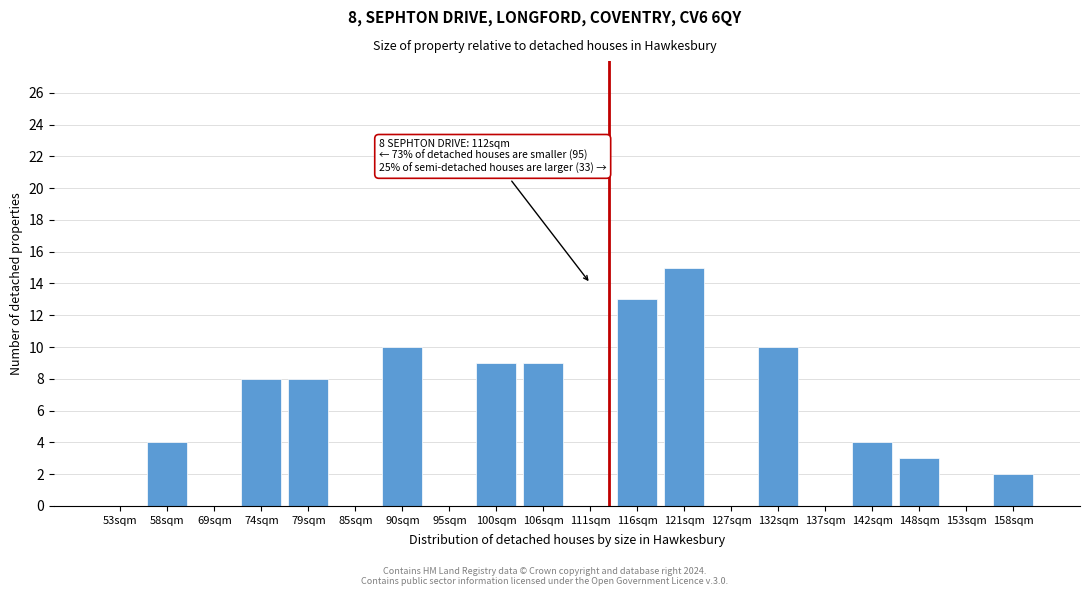

Reading left to right, list all the values displayed in this chart.

53sqm=0	58sqm=4	69sqm=0	74sqm=8	79sqm=8	85sqm=0	90sqm=10	95sqm=0	100sqm=9	106sqm=9	111sqm=0	116sqm=13	121sqm=15	127sqm=0	132sqm=10	137sqm=0	142sqm=4	148sqm=3	153sqm=0	158sqm=2